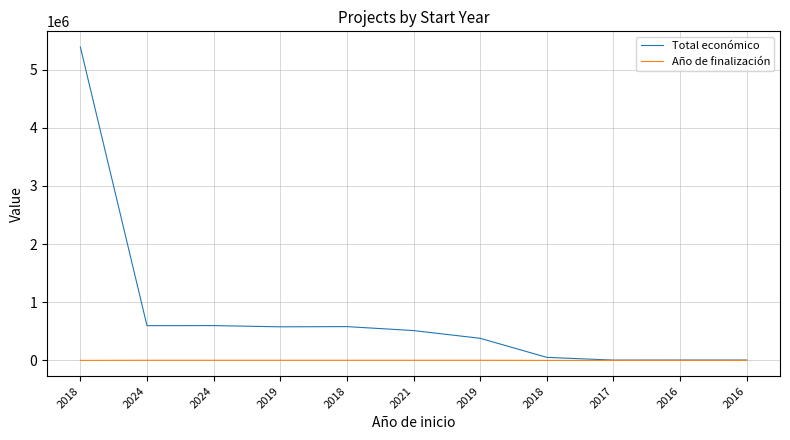

Which series has the widest spread of values?

Total económico